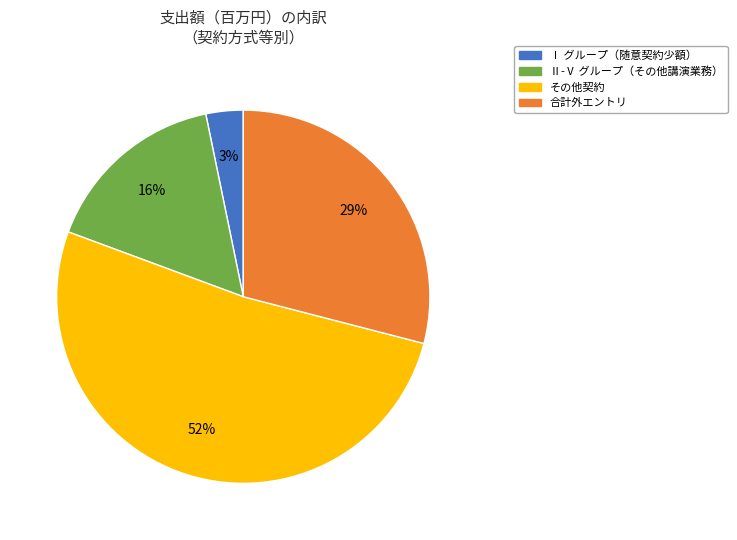

Do Ⅱ-Ⅴ グループ（その他講演業務） and Ⅰ グループ（随意契約少額） together represent more than half of the pie?

No